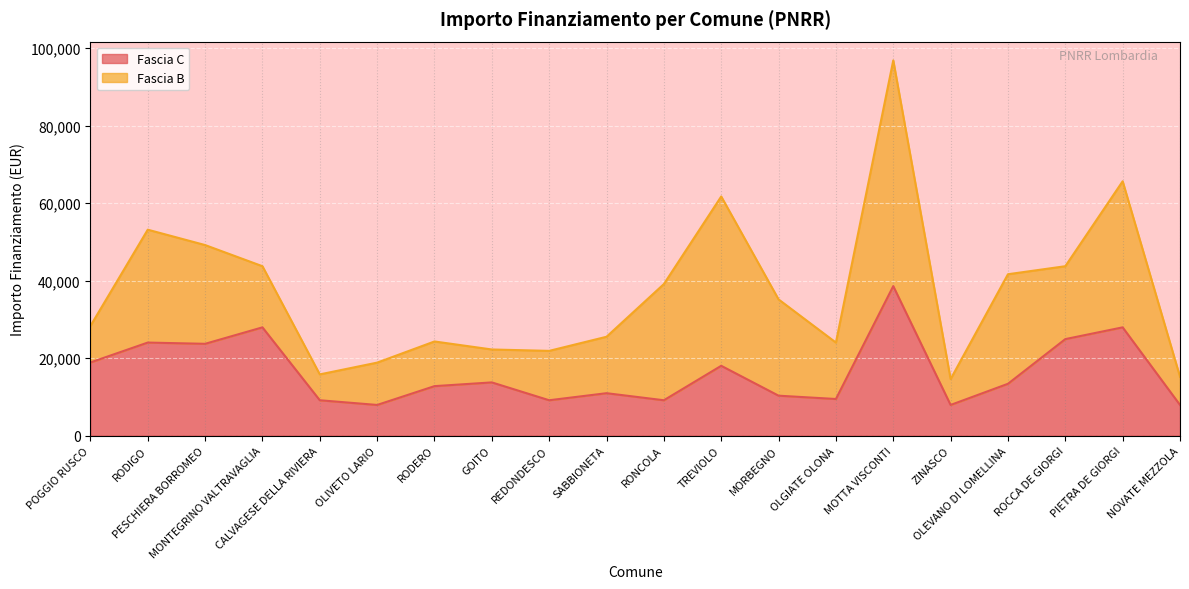

How many data points are above 13354?

9